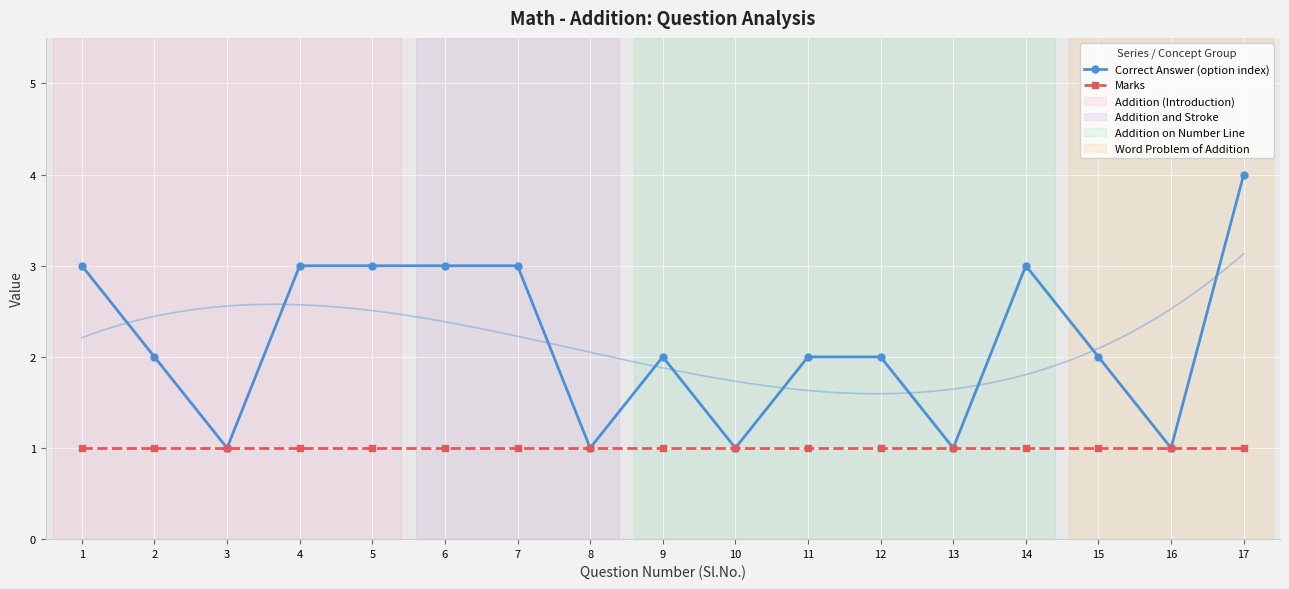

How many data points in Correct Answer (option index) are above 2?

7